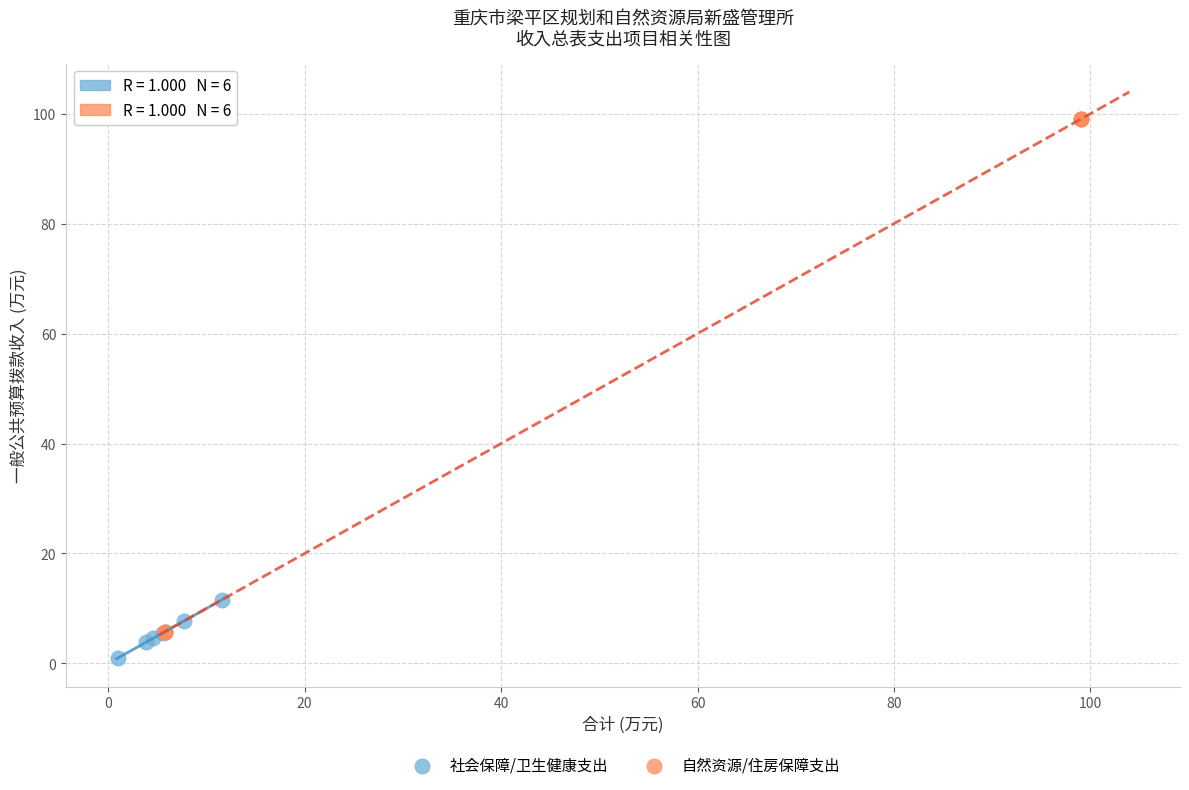

Which series has the widest spread of Y values?

自然资源/住房保障支出